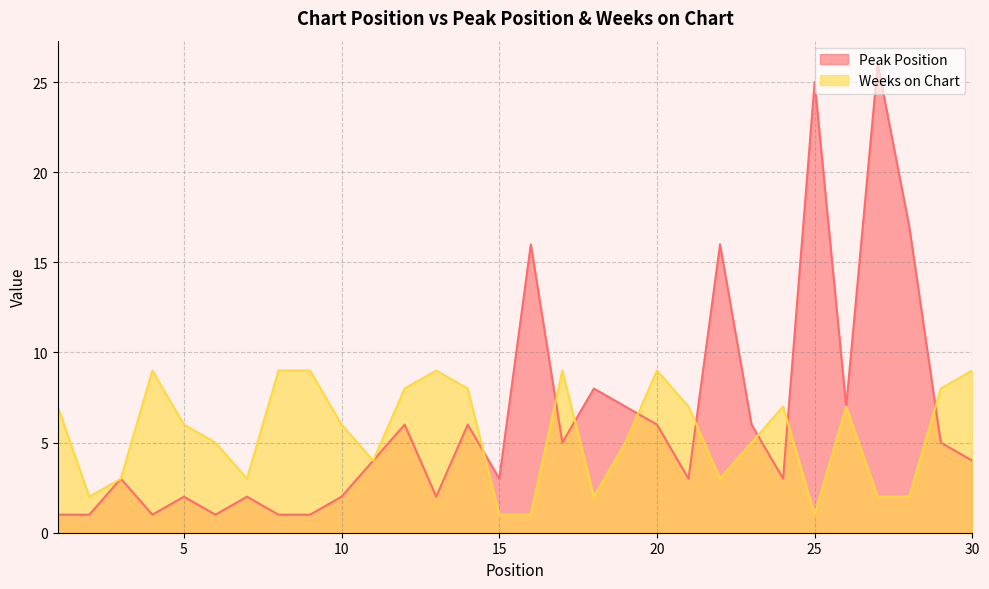

Count the Weeks on Chart values in the range 3 to 8.

16